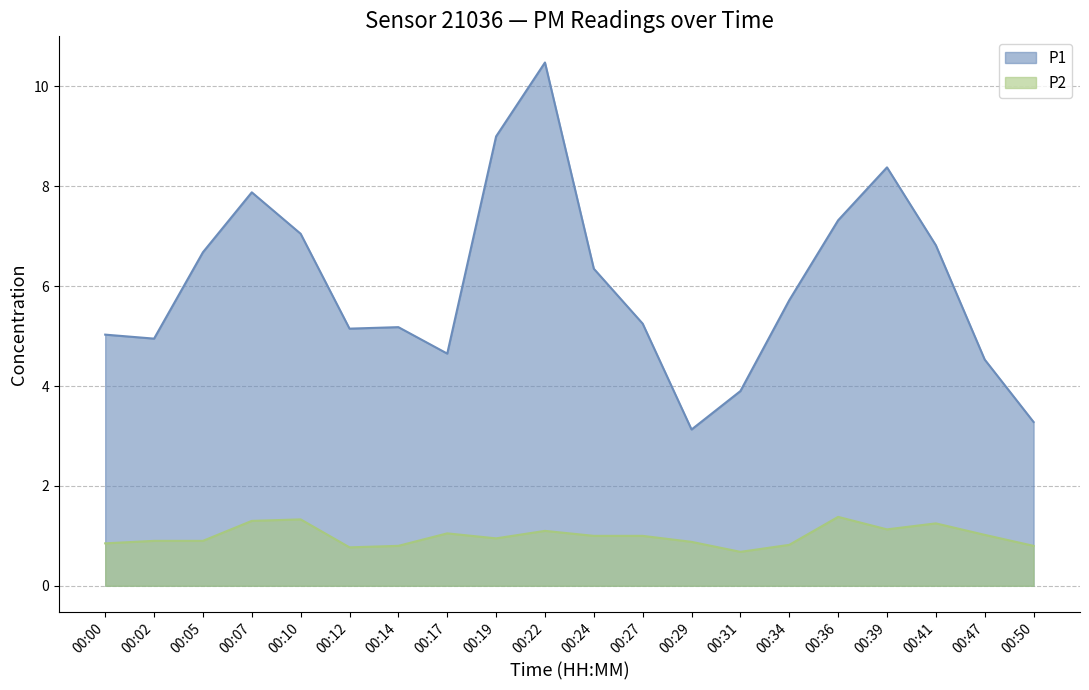

Count the number of data series in this chart.

2